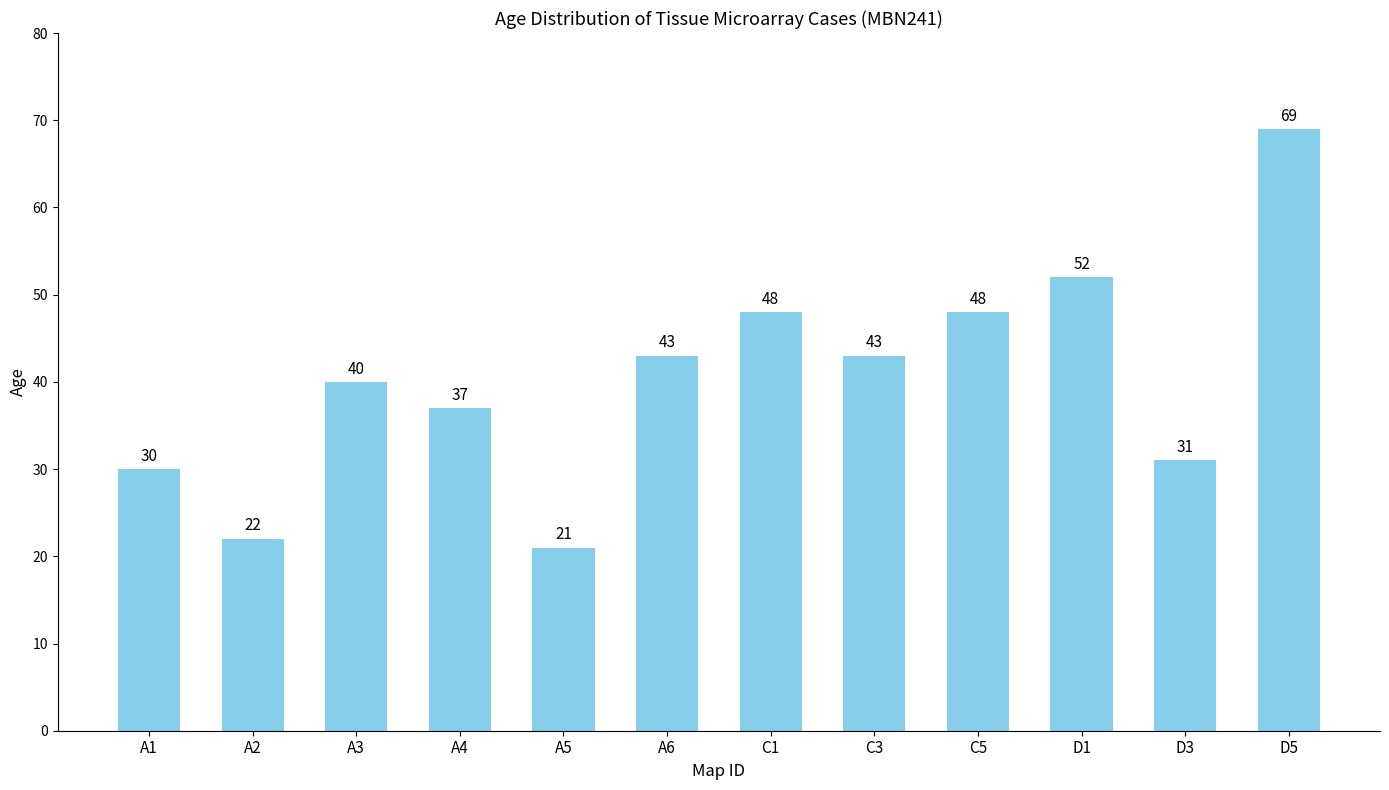

Which has a higher value, D3 or A1?

D3